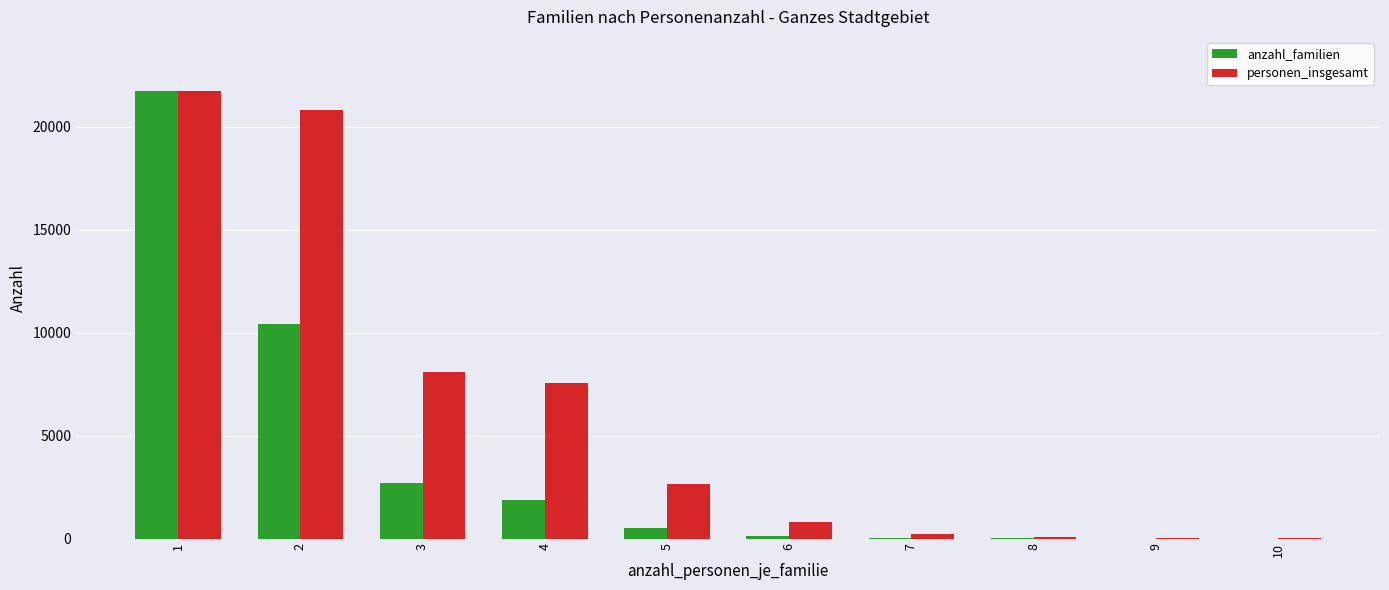

Which series changed the most between 2 and 5?

personen_insgesamt